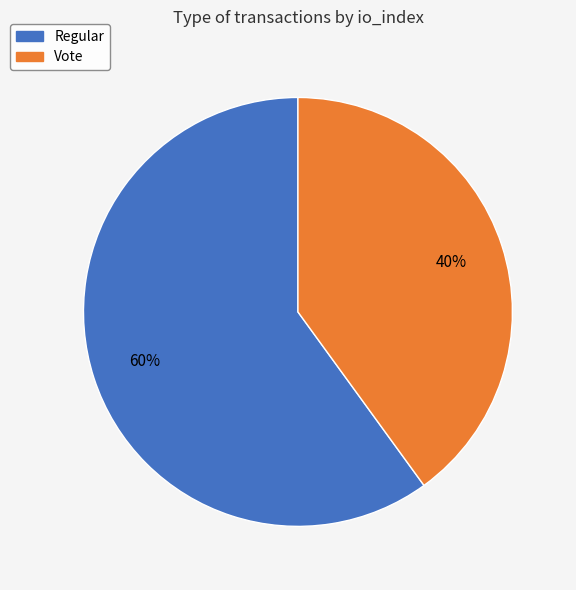

Which has a higher value, Regular or Vote?

Regular